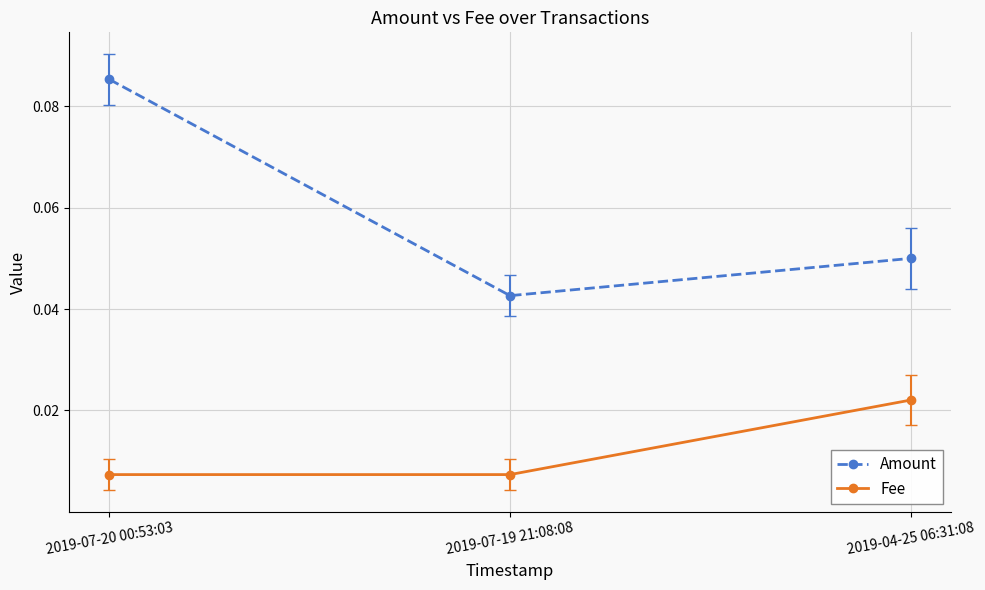

Which category has the highest value across all series?

2019-07-20 00:53:03